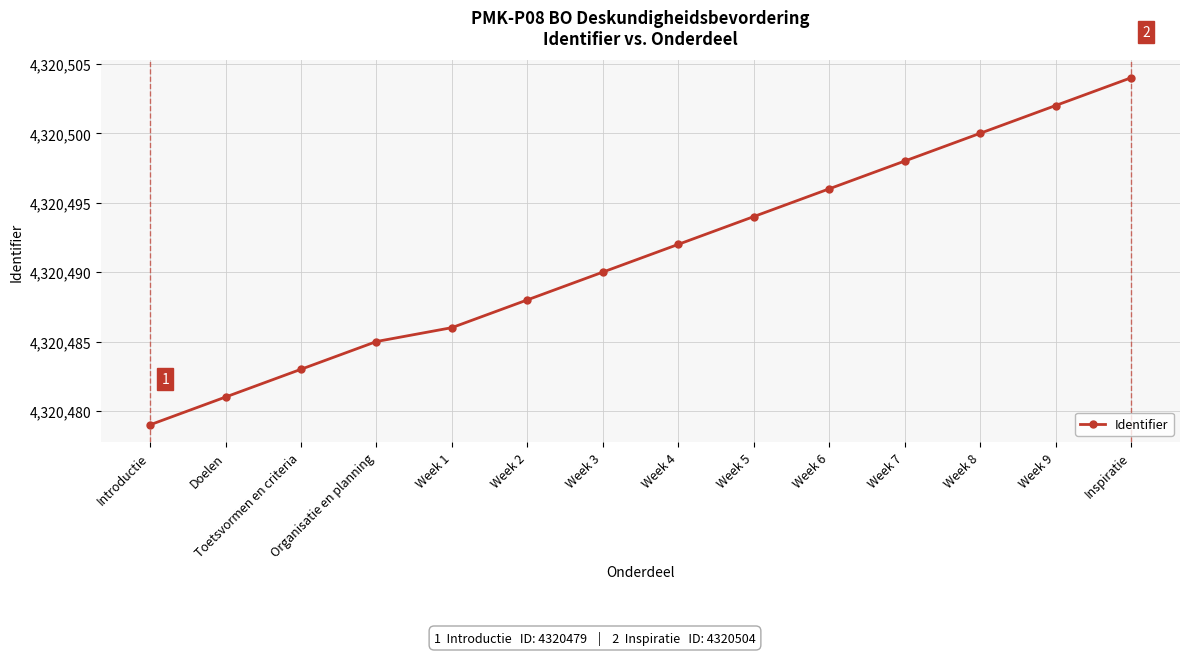

Reading left to right, list all the values displayed in this chart.

4320479	4320481	4320483	4320485	4320486	4320488	4320490	4320492	4320494	4320496	4320498	4320500	4320502	4320504